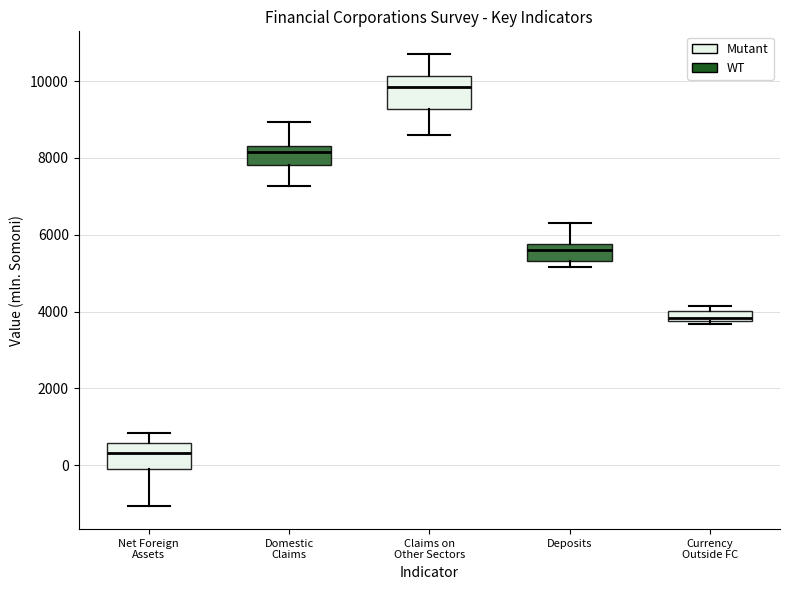

Where is the upper edge of the box for Net Foreign Assets on the y-axis? The values are not printed on the chart, so give them approximately, as read against the axis.

600